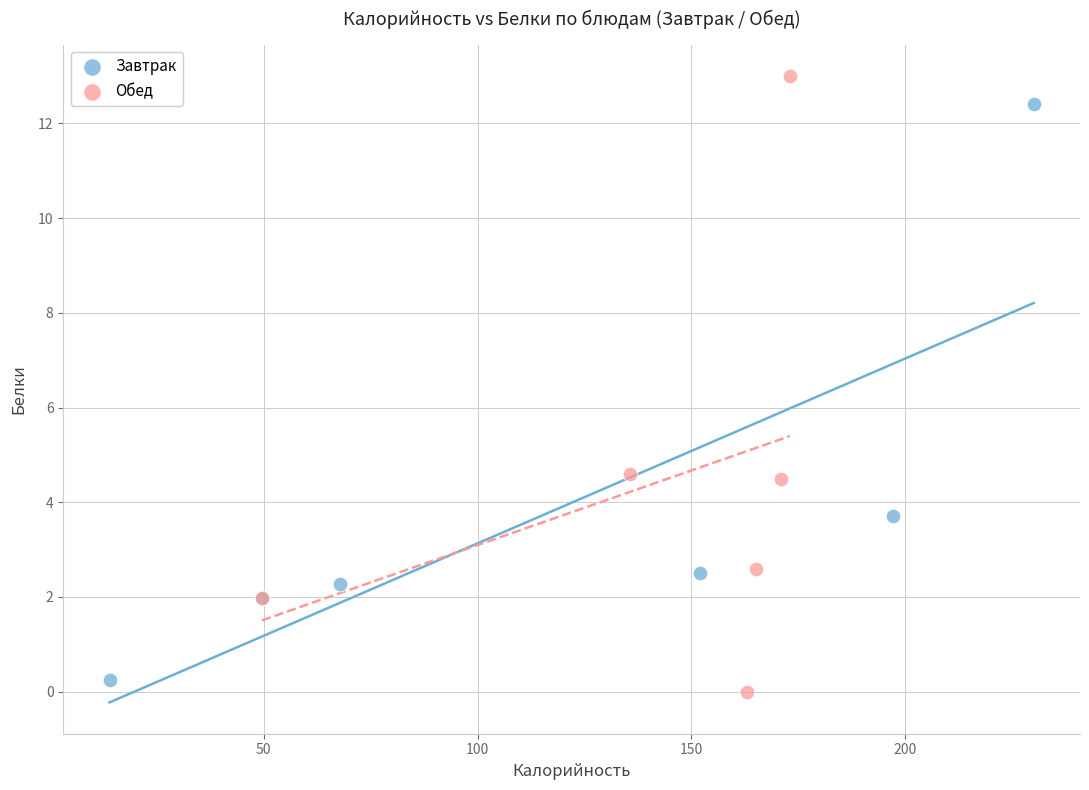

What are all the series names shown in the legend?

Завтрак, Обед